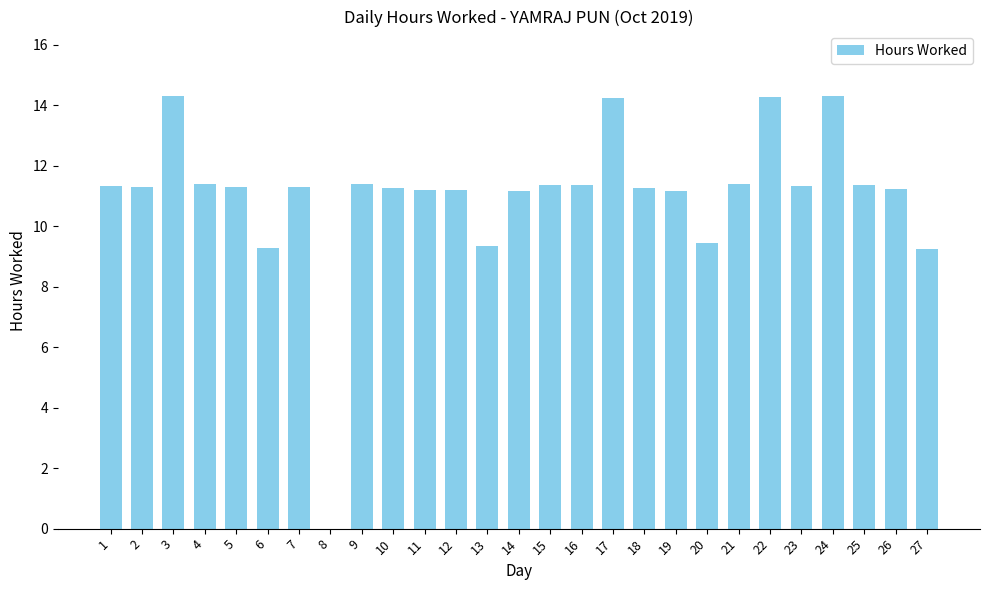

What is the maximum value shown in the chart?

14.3